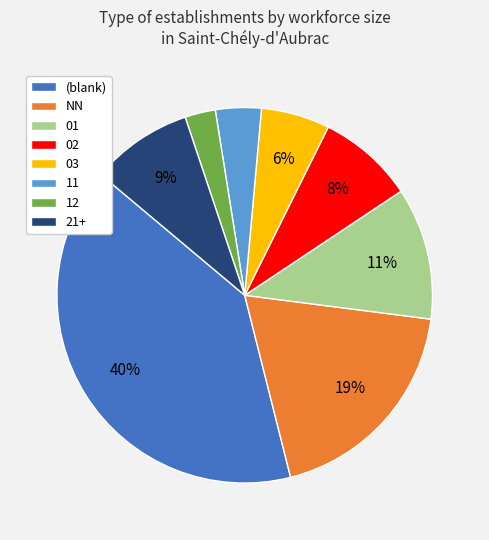

To the nearest percent, what portion does 01 represent?

11%